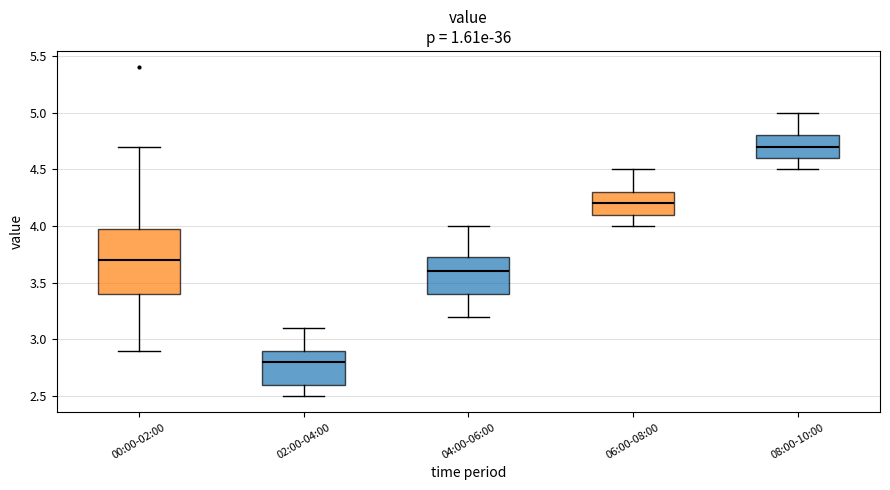

Reading left to right, read every box against the y-axis: the position of its median line, the range the box covers, and the ends of its whiskers. The values are not printed on the chart, so give them approximately, as read against the axis.

00:00-02:00: median 3.70, box 3.40 to 4.00, whiskers 2.90 to 4.70
02:00-04:00: median 2.80, box 2.60 to 2.90, whiskers 2.50 to 3.10
04:00-06:00: median 3.60, box 3.40 to 3.75, whiskers 3.20 to 4.00
06:00-08:00: median 4.20, box 4.10 to 4.30, whiskers 4.00 to 4.50
08:00-10:00: median 4.70, box 4.60 to 4.80, whiskers 4.50 to 5.00